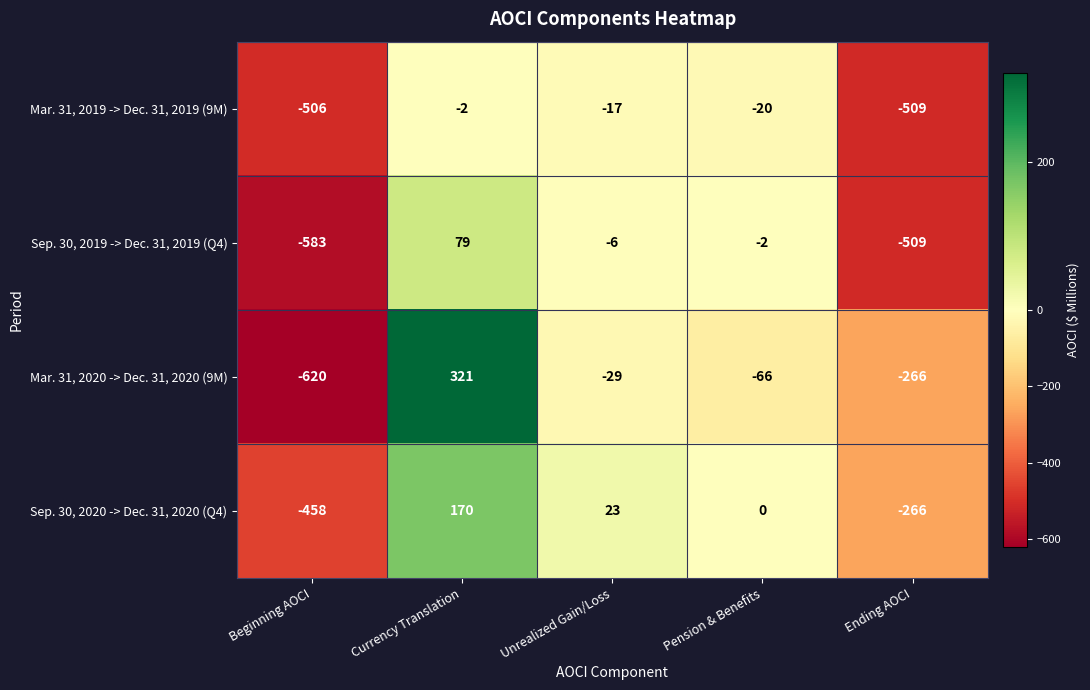

Which series has the largest total across all categories?

Sep. 30, 2020 -> Dec. 31, 2020 (Q4)